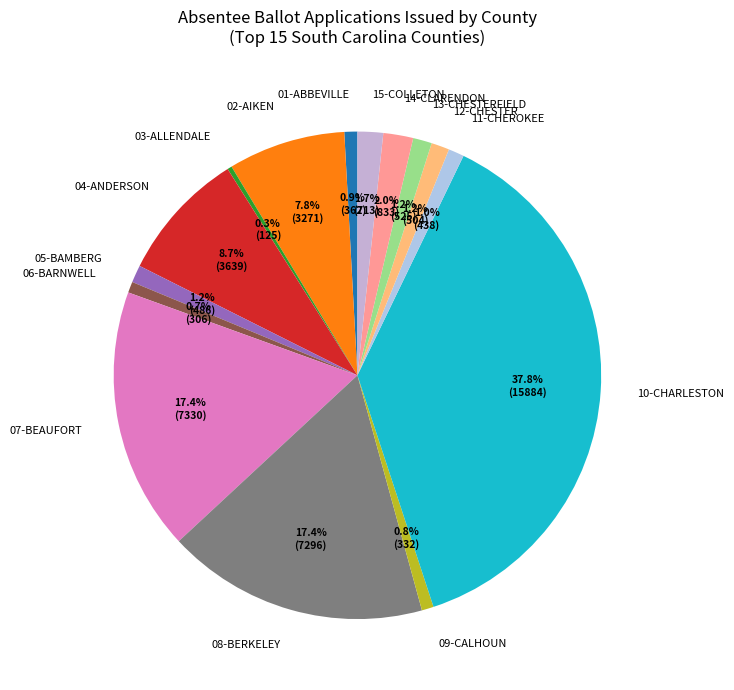

Which slice is the largest?

10-CHARLESTON